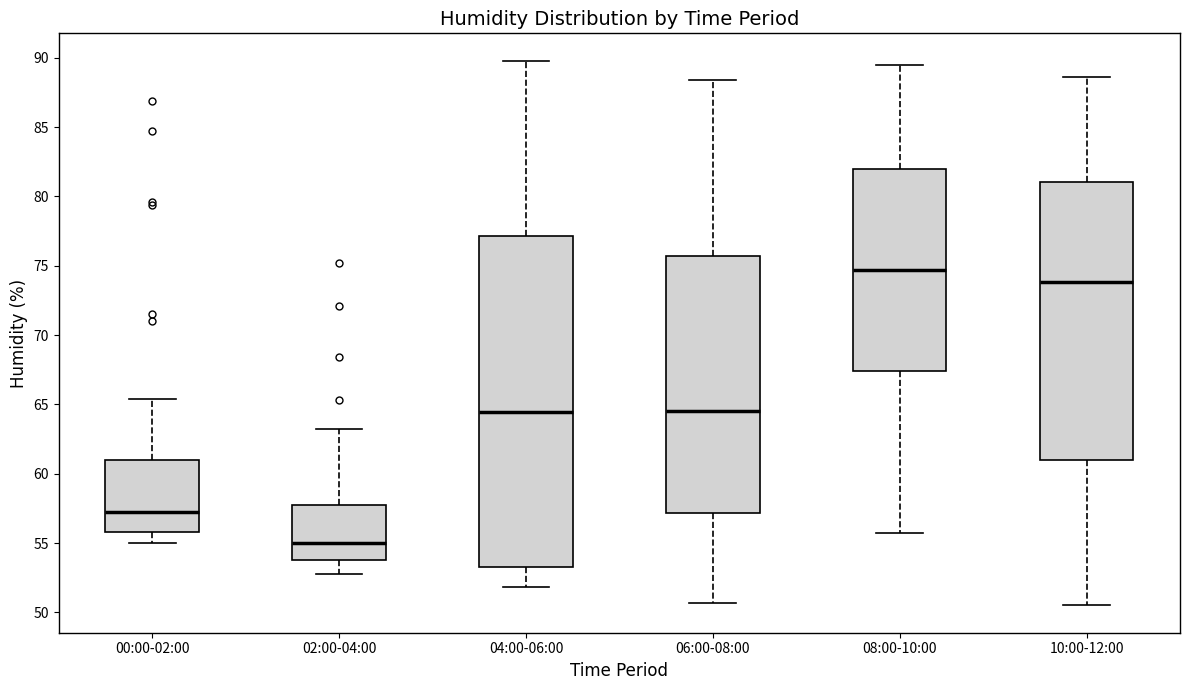

Which box's median line is the highest?

08:00-10:00